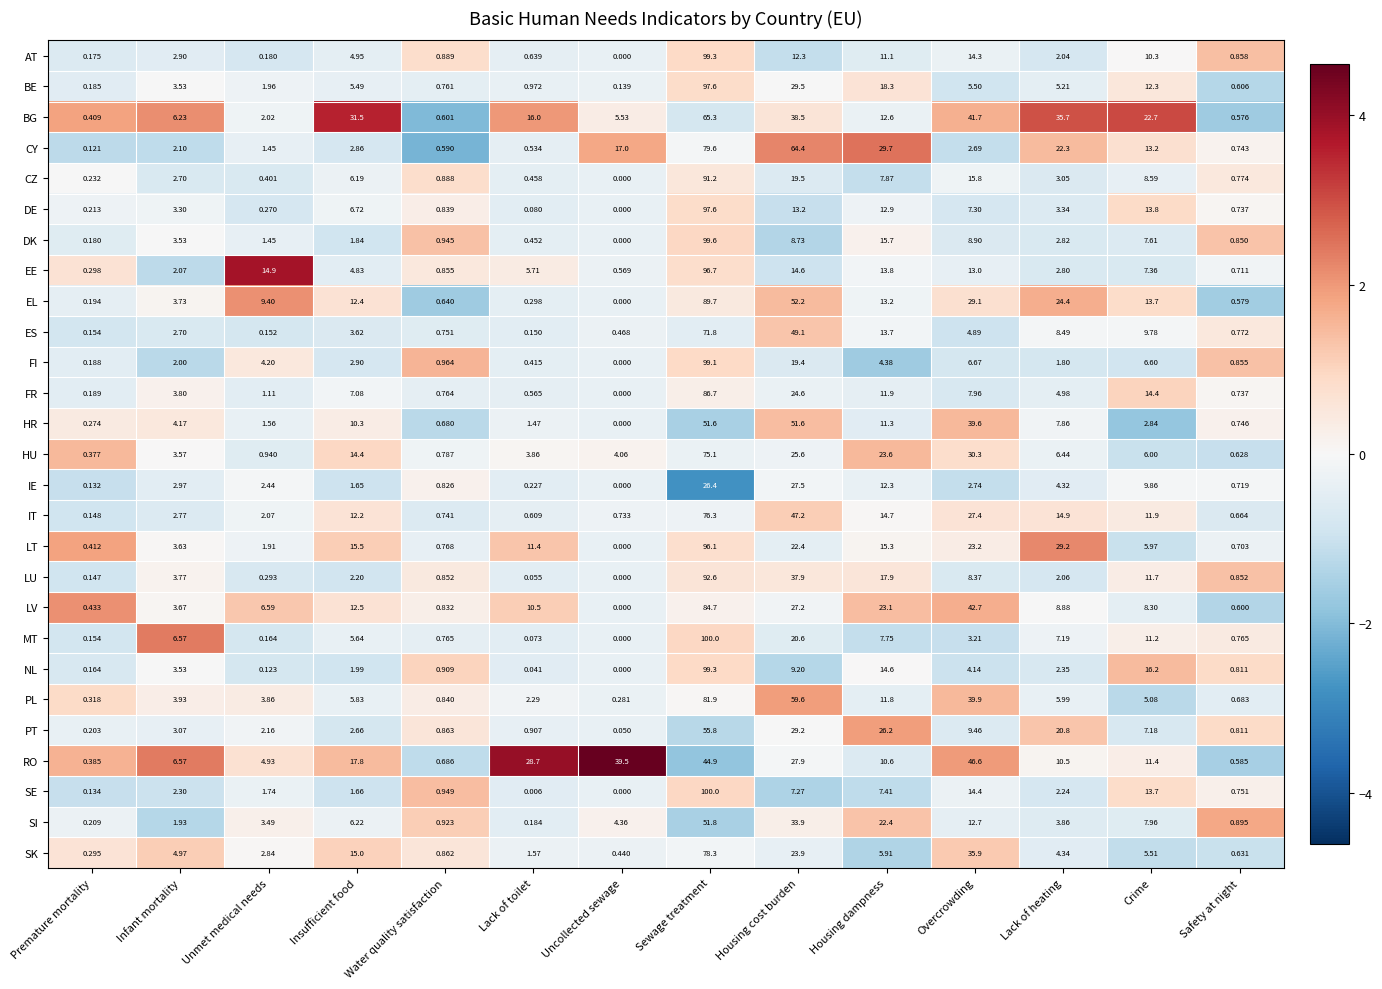

Rank the series at Water quality satisfaction from lowest to highest value.

CY, BG, EL, HR, RO, IT, ES, BE, FR, MT, LT, HU, IE, LV, DE, PL, LU, EE, SK, PT, CZ, AT, NL, SI, DK, SE, FI